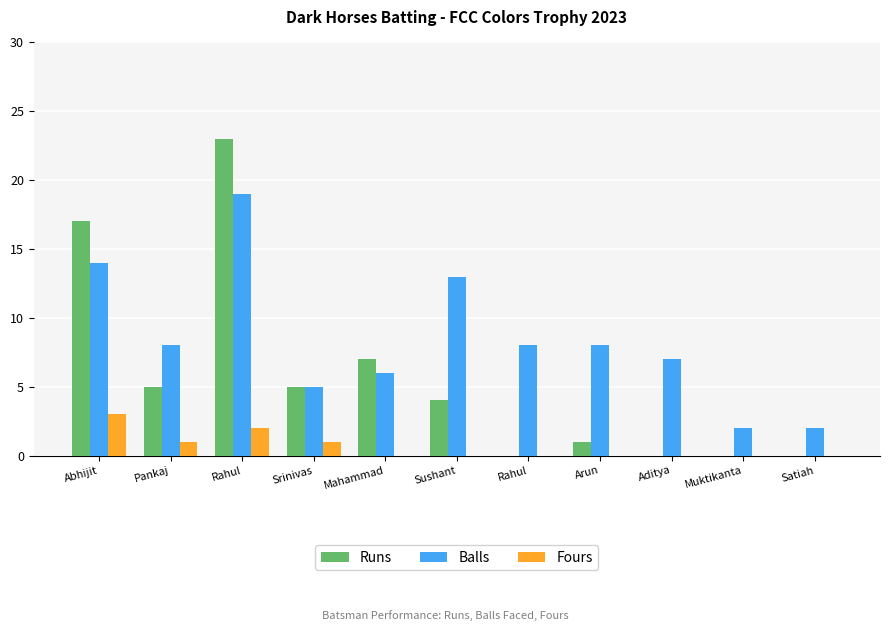

How many data points does each series have?

11